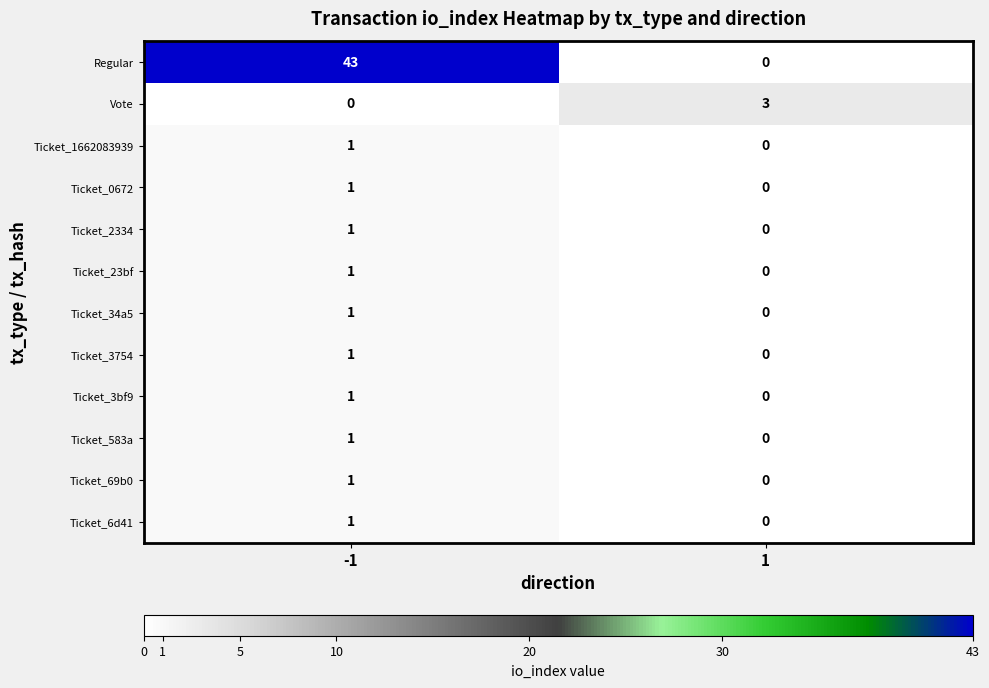

What is the spread (max minus min) of values at -1?

43